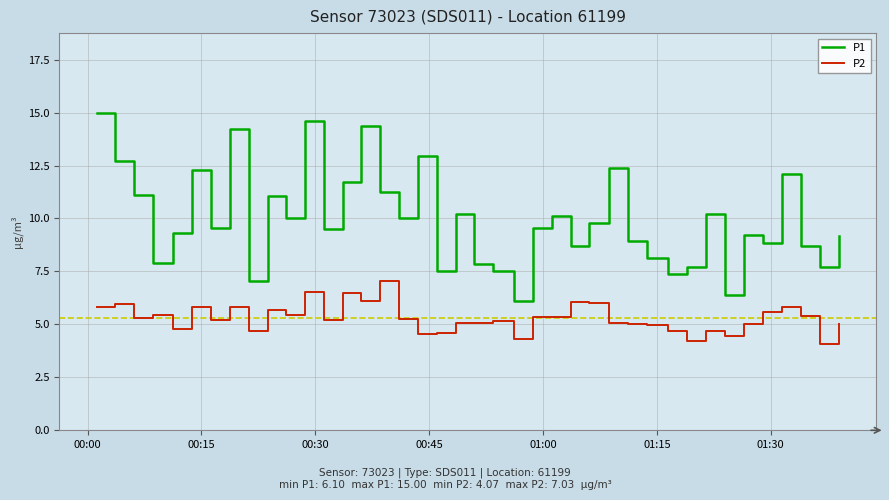

What is the highest value of the P2 series?

7.0